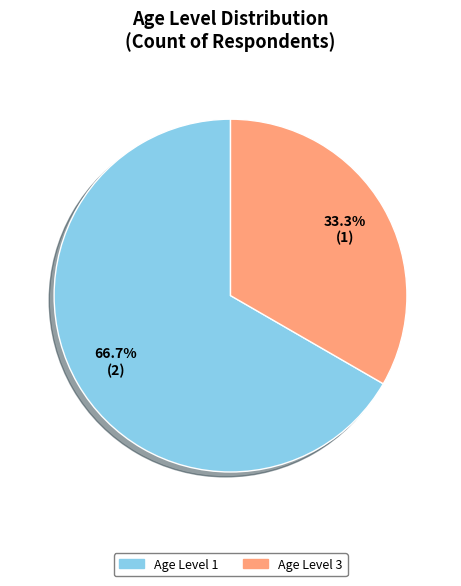

To the nearest percent, what is the average slice percentage?

50%